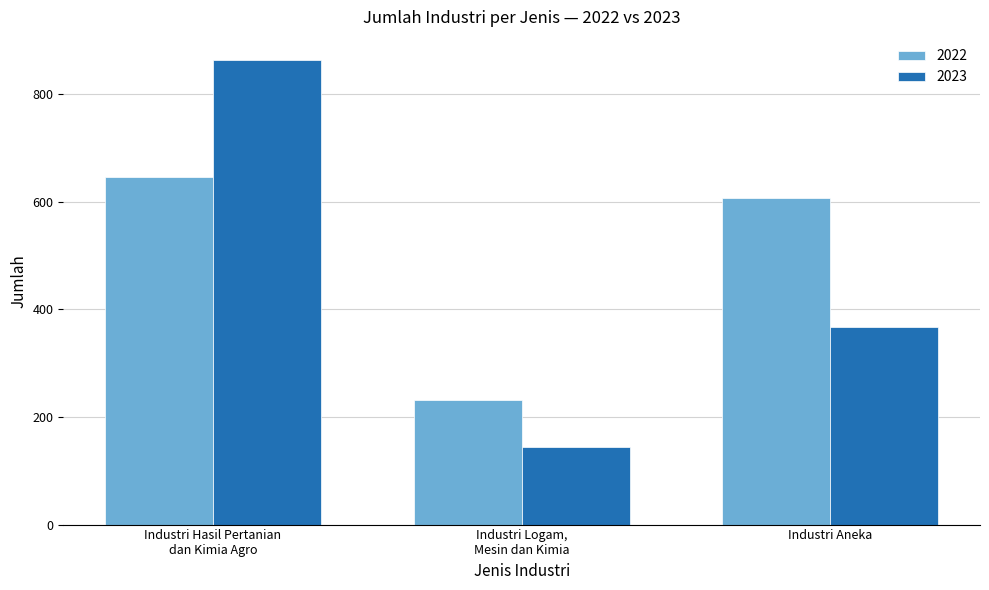

What is the label of the 2nd bar from the left?

Industri Logam,
Mesin dan Kimia